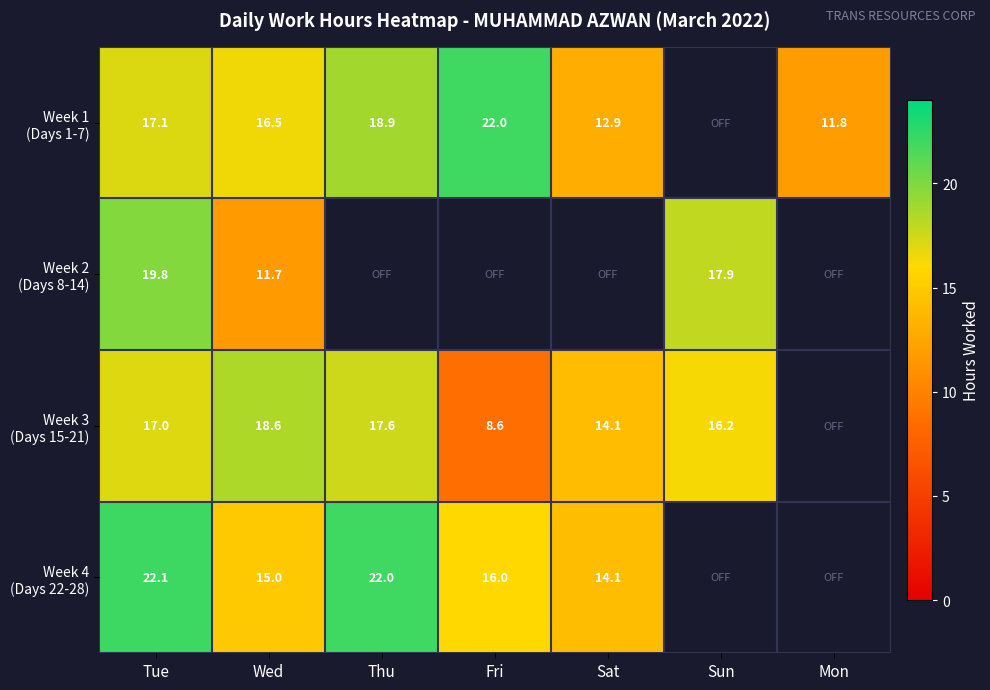

Where is Week 4 (Days 22-28) nearest to the value 18?

Fri